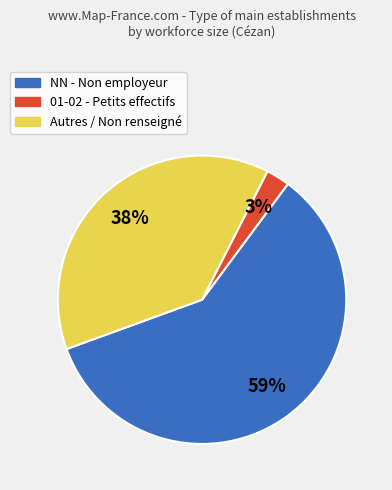

Is there a majority slice in this chart?

Yes